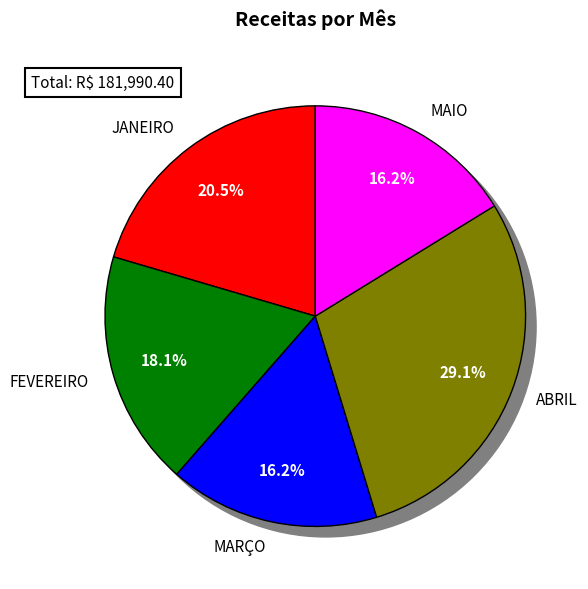

What is the ratio of the value at MARÇO to the value at JANEIRO?

0.8